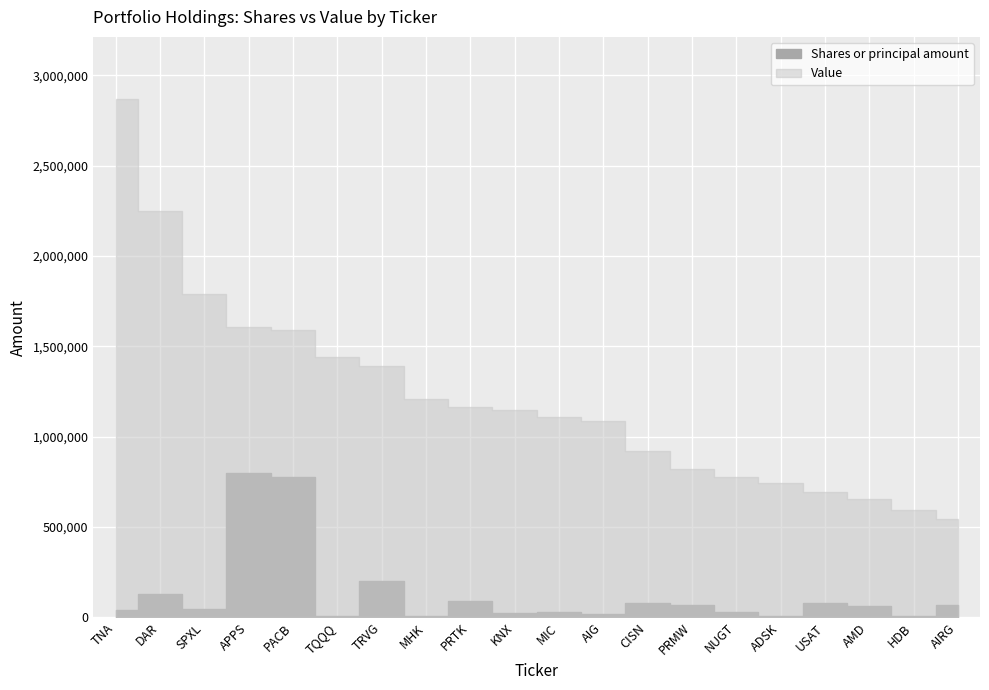

What is the total value across all series at ADSK?

746900